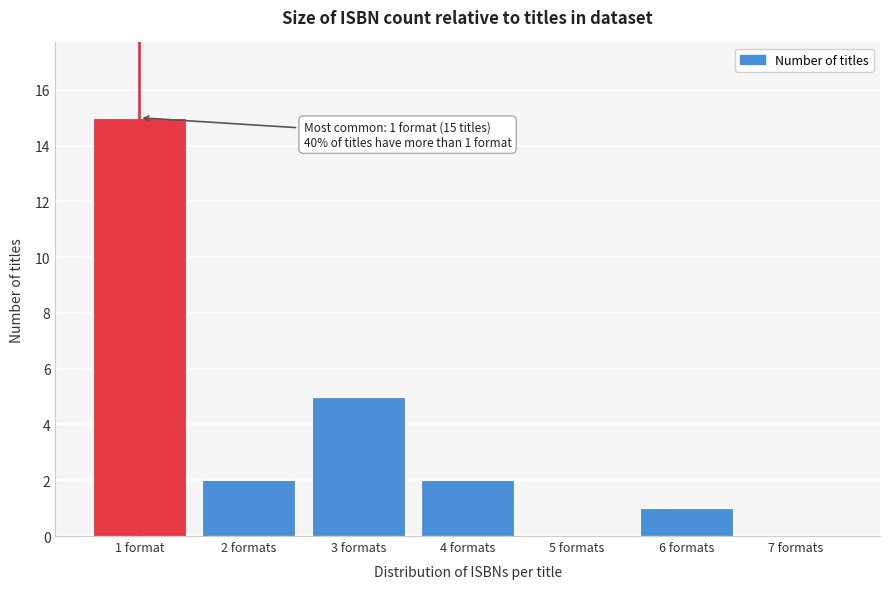

Reading right to left, what are all the values shown in this chart?

7 formats=0	6 formats=1	5 formats=0	4 formats=2	3 formats=5	2 formats=2	1 format=15